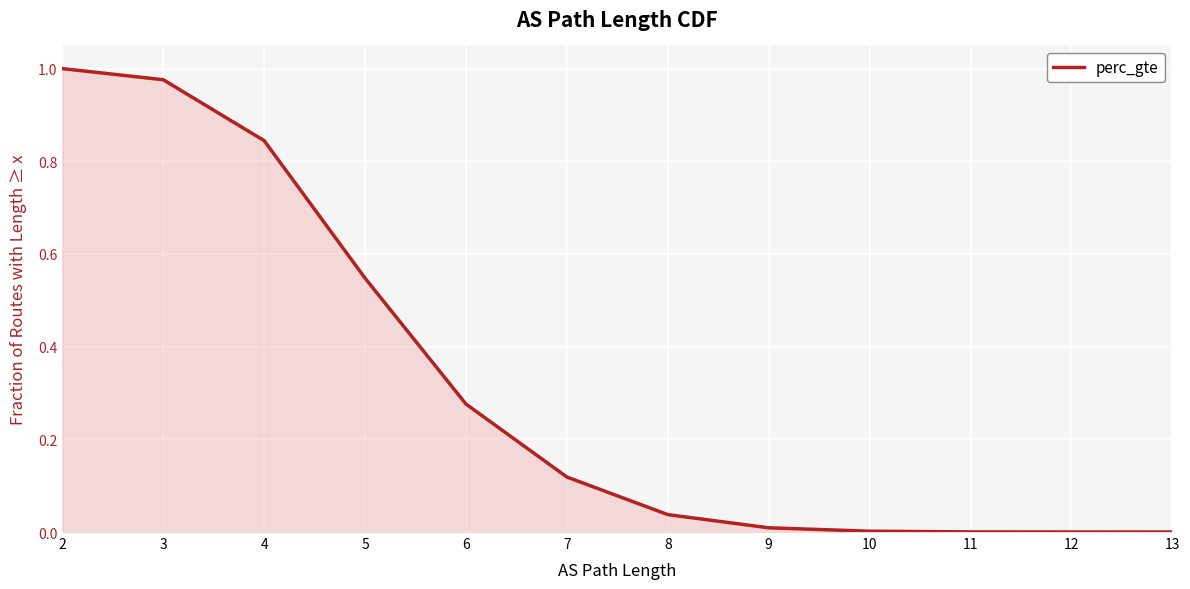

What is the difference between the maximum and minimum values?

1.0